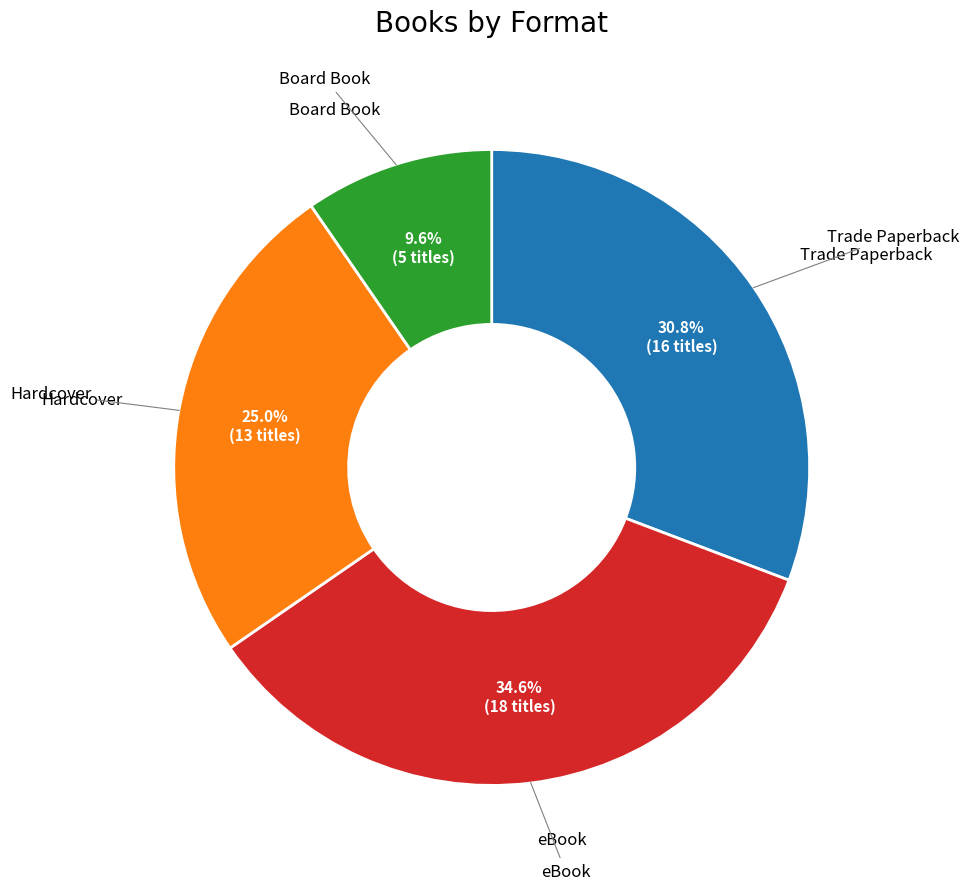

Is there a majority slice in this chart?

No